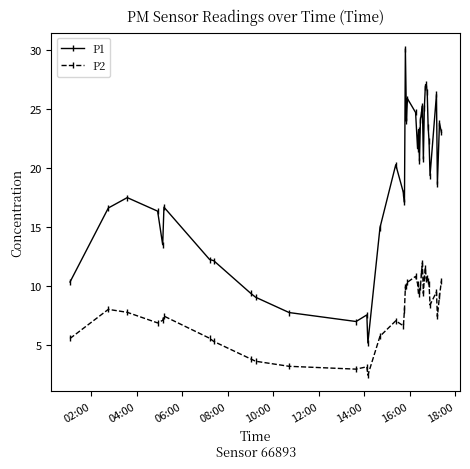

What is the difference between the maximum and minimum values in the P2 series?

9.5